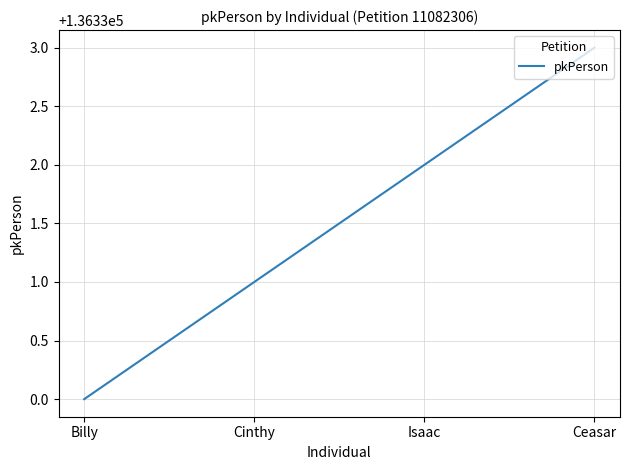

Rank the categories by value from lowest to highest.

Billy, Cinthy, Isaac, Ceasar